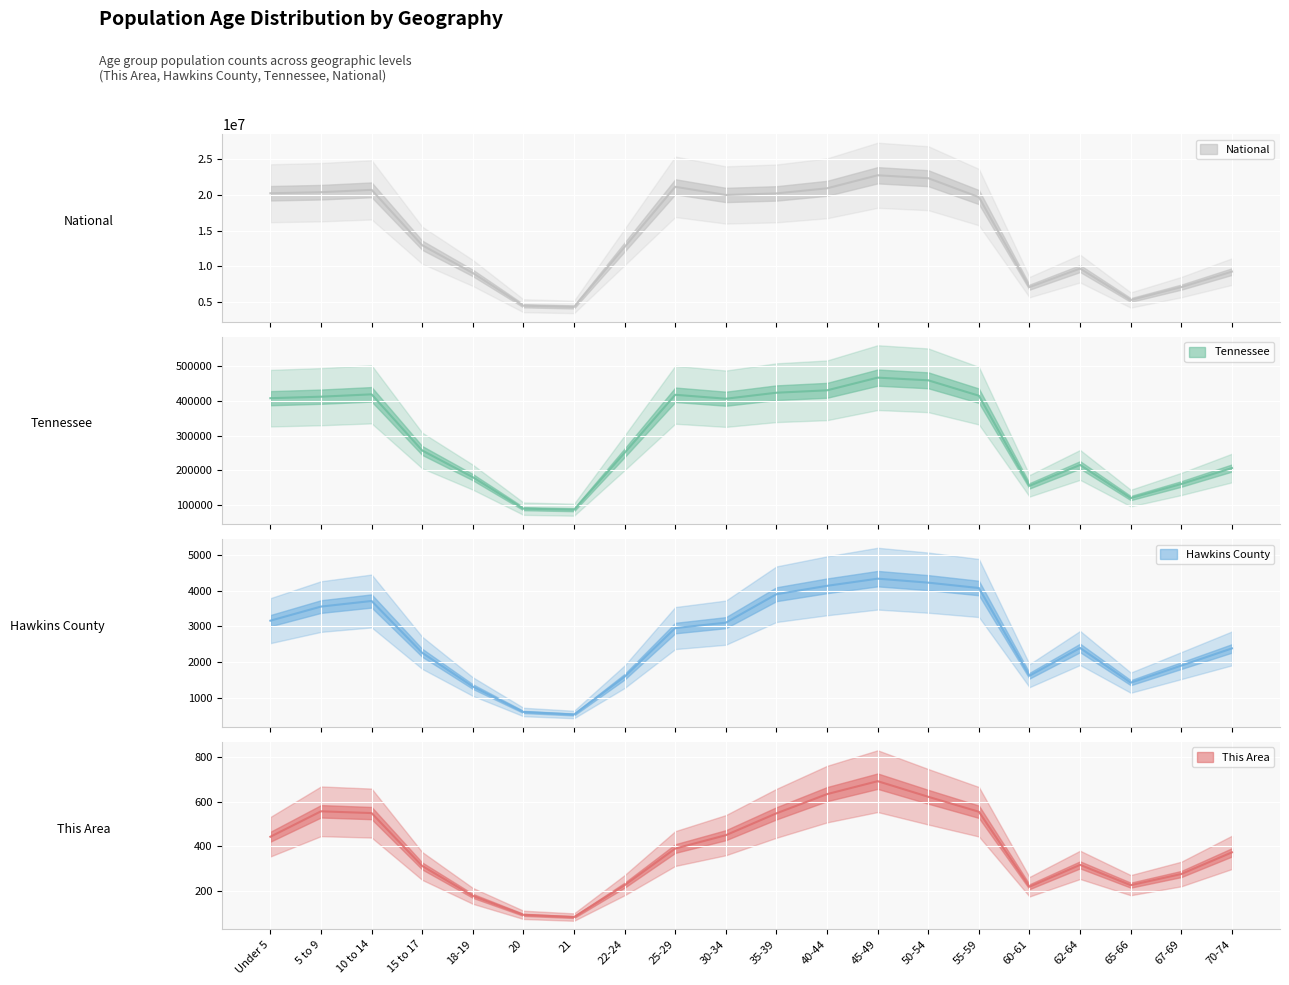

Is it true that National equals 14806668 at 45-49?

False